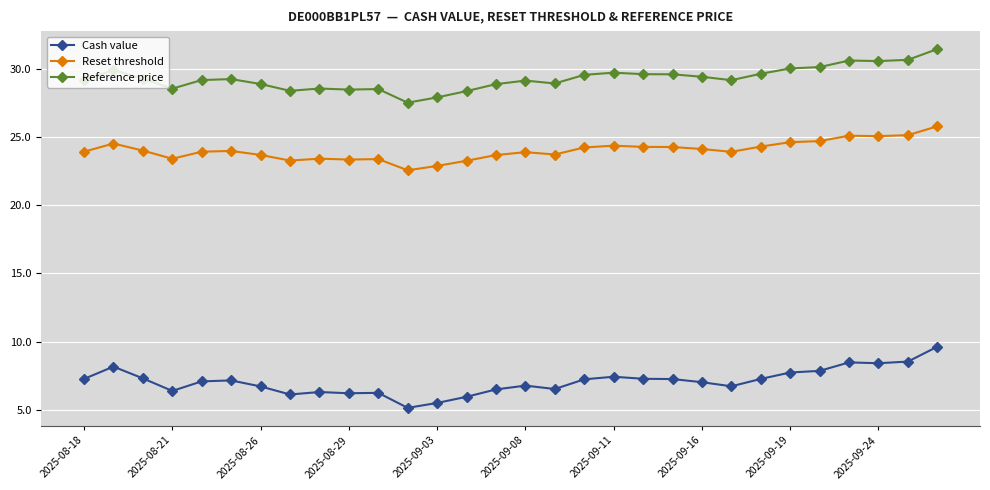

How many categories are shown in the chart?

30